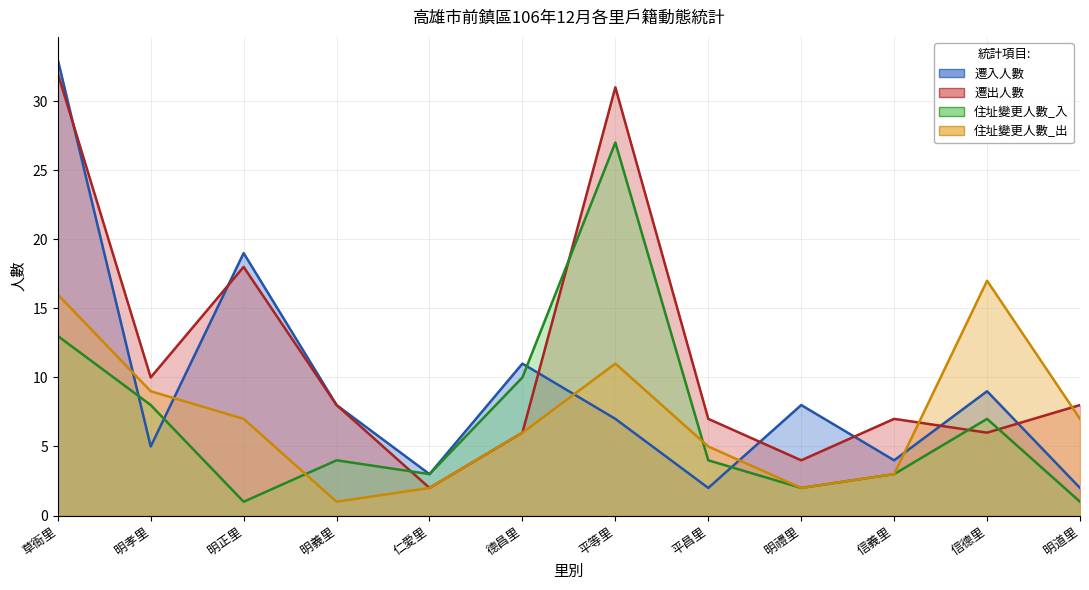

Which series has the largest range (max minus min)?

遷入人數